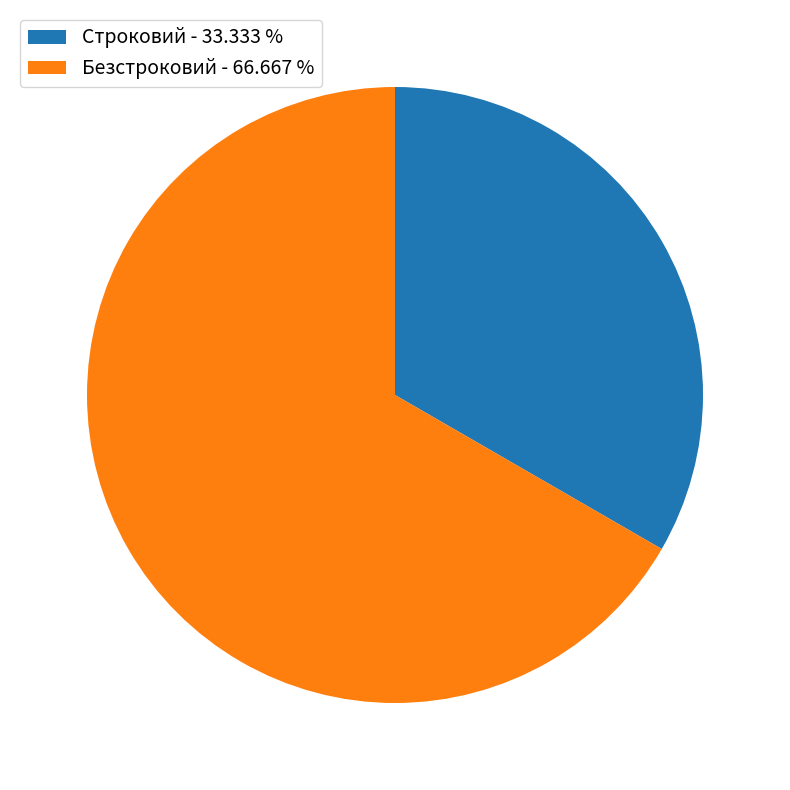

Is the sum of Безстроковий - 66.667 % and Строковий - 33.333 % greater than half?

Yes